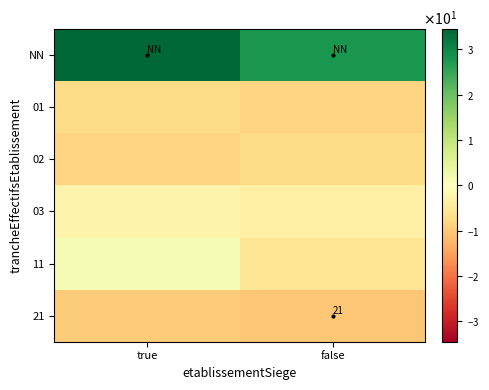

How many distinct data groups are displayed?

6